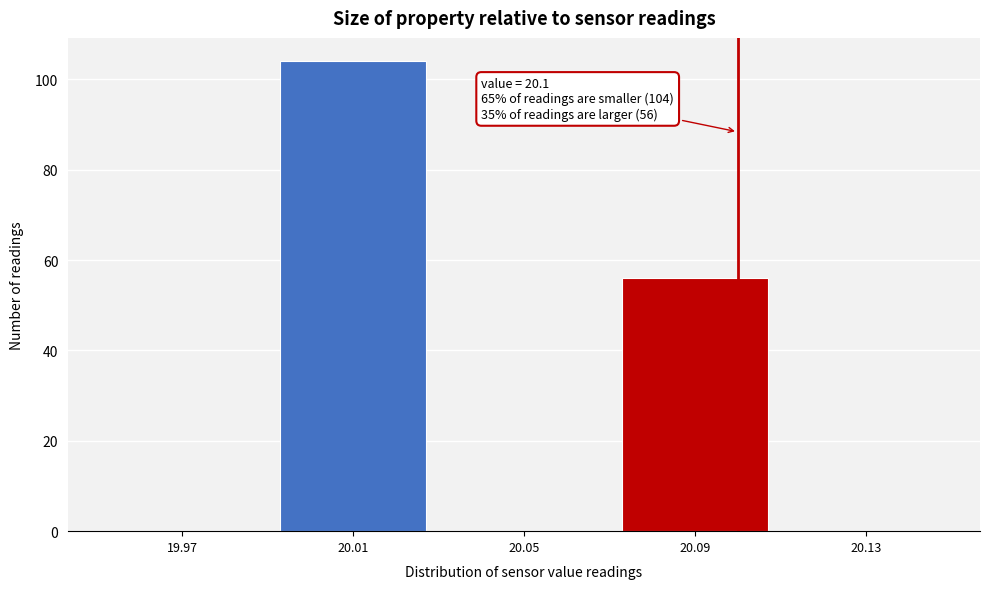

Over which range of the x-axis is the bar tallest?

19.99 to 20.03